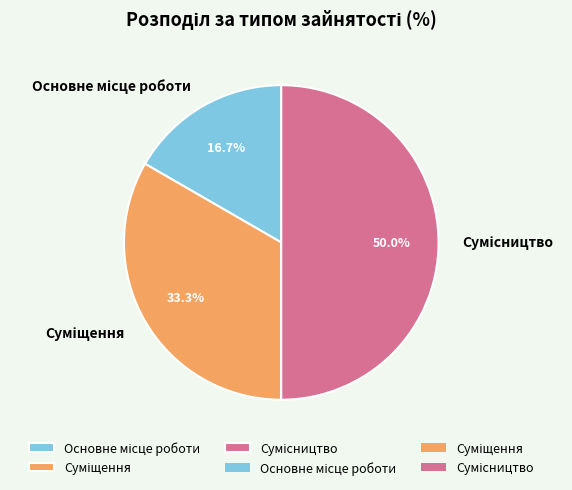

Does Суміщення represent more than half of the total?

No